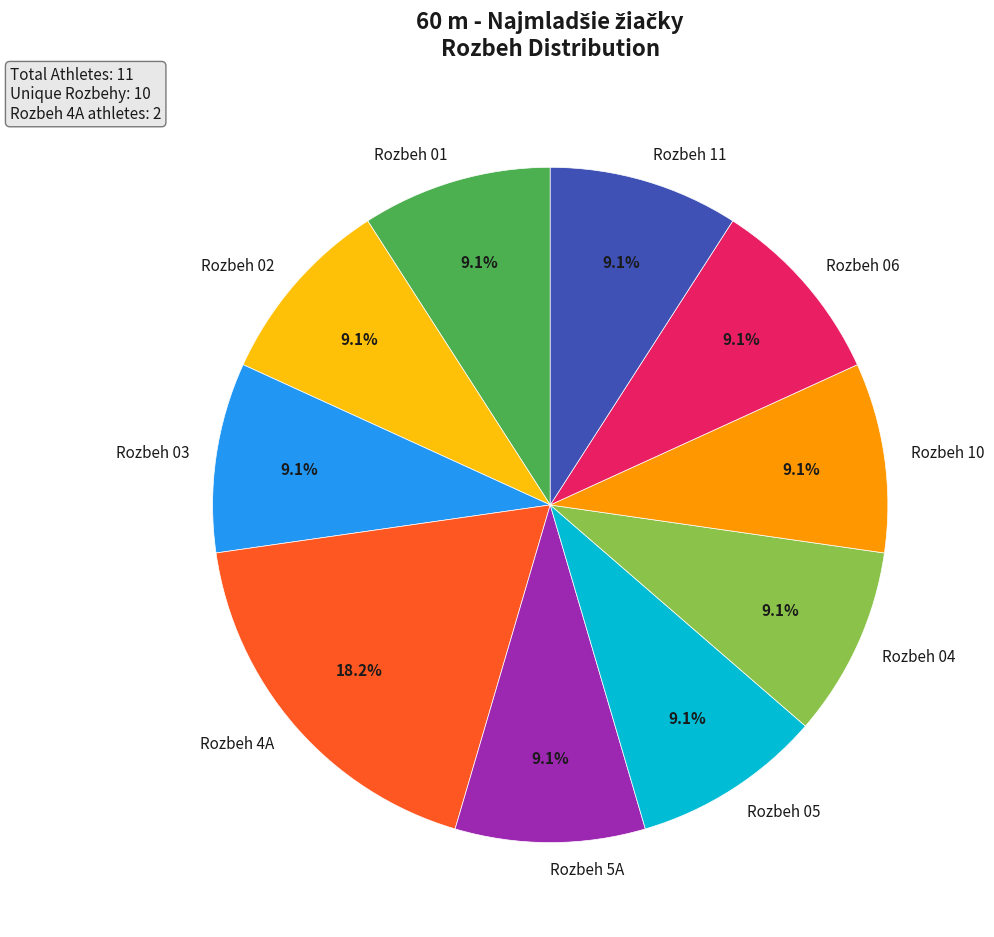

Count the number of slices in the pie.

10